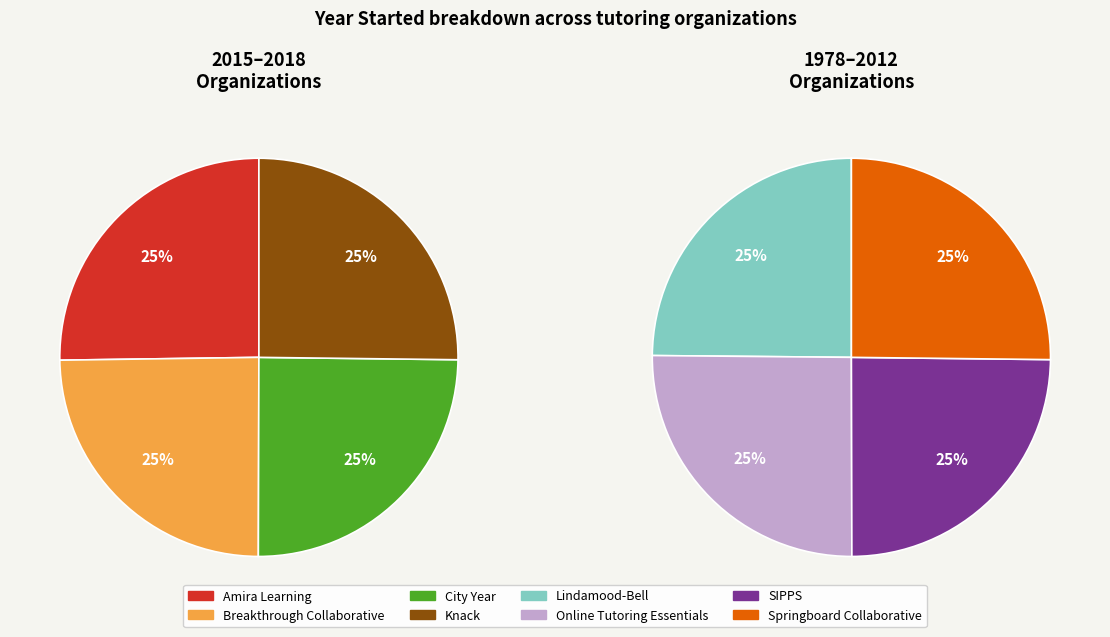

Does Amira Learning account for over 50% of the chart?

No